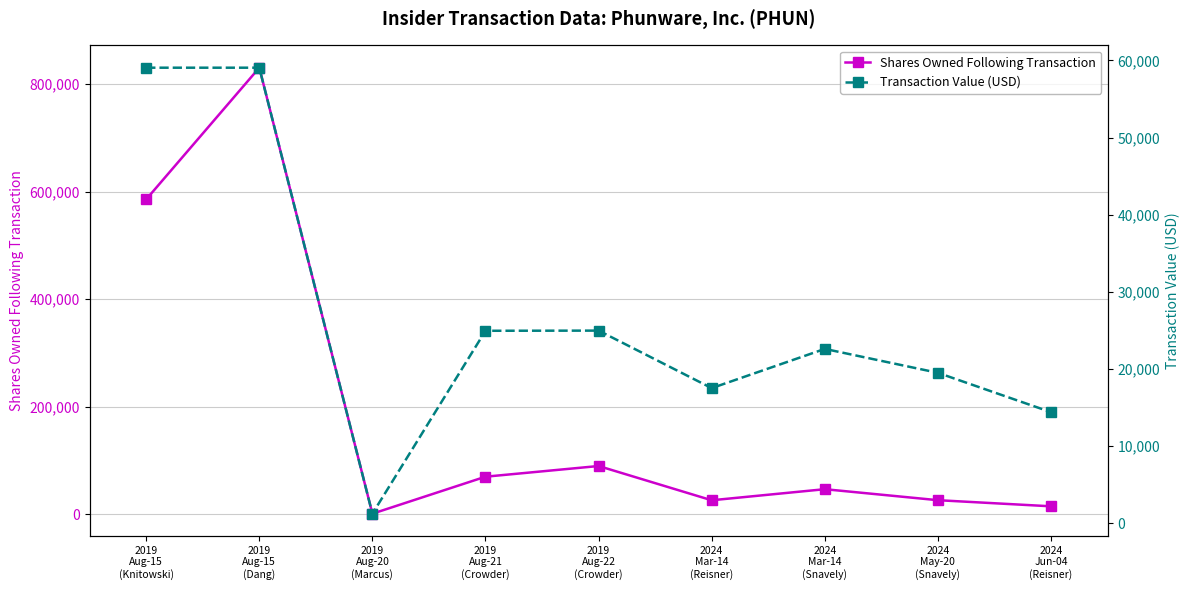

At which category does the chart reach its peak across all series?

2019
Aug-15
(Dang)